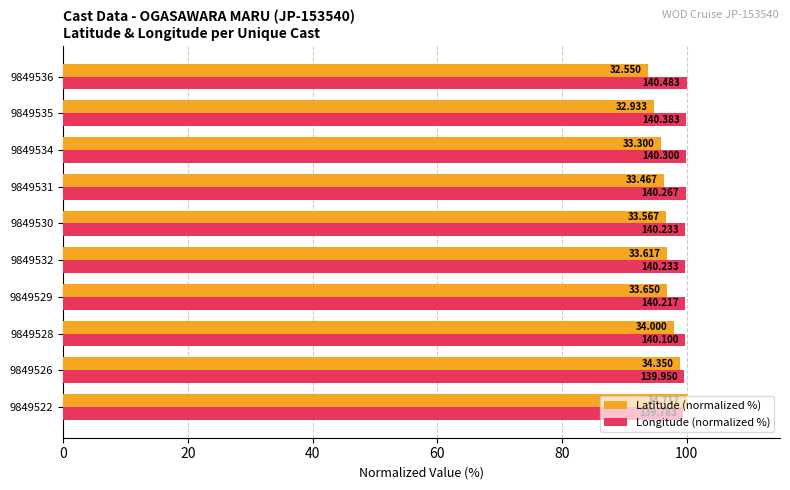

What are all the series names shown in the legend?

Latitude (normalized %), Longitude (normalized %)